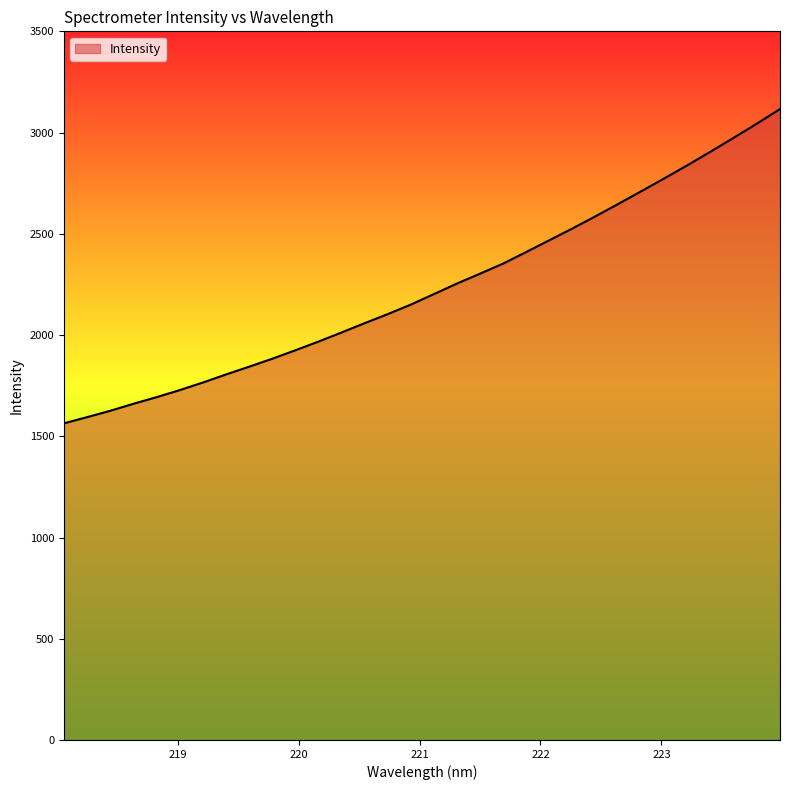

True or false: the data has more than 1 interior local peaks.

False